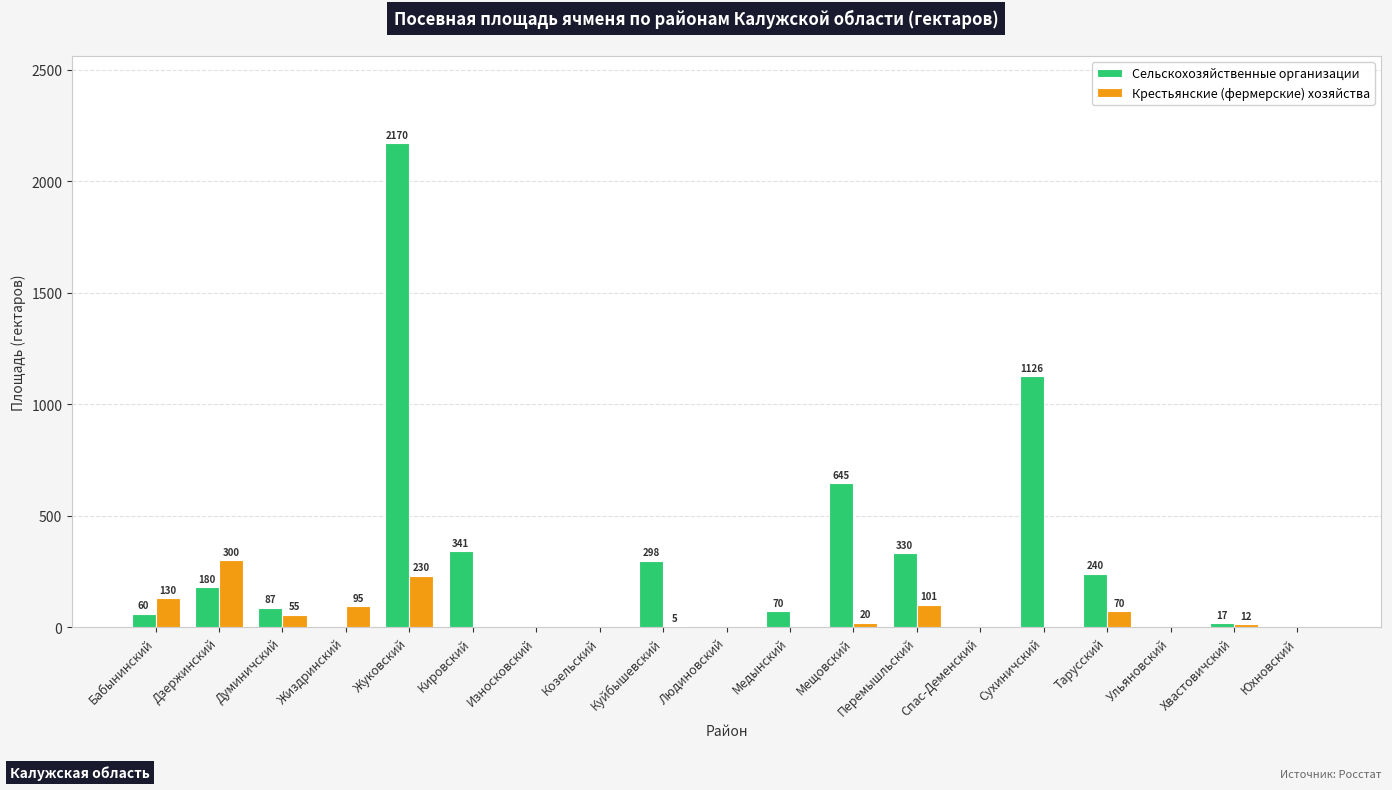

Which series has the largest total across all categories?

Сельскохозяйственные организации